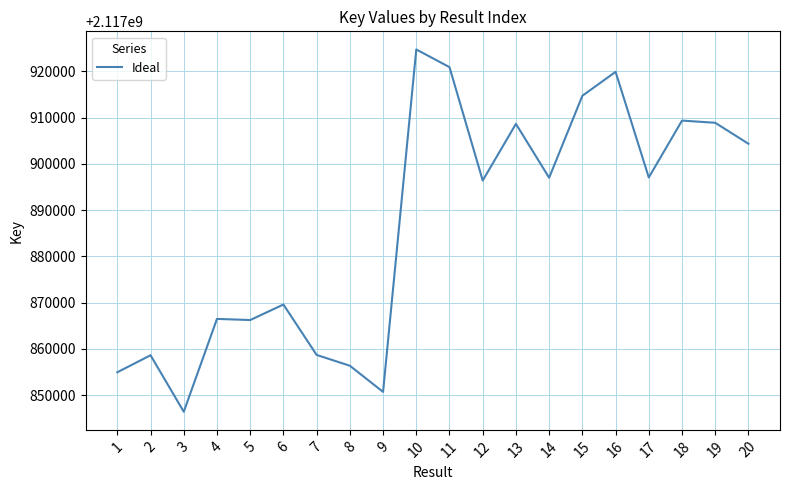

How many lines are shown in the chart?

1